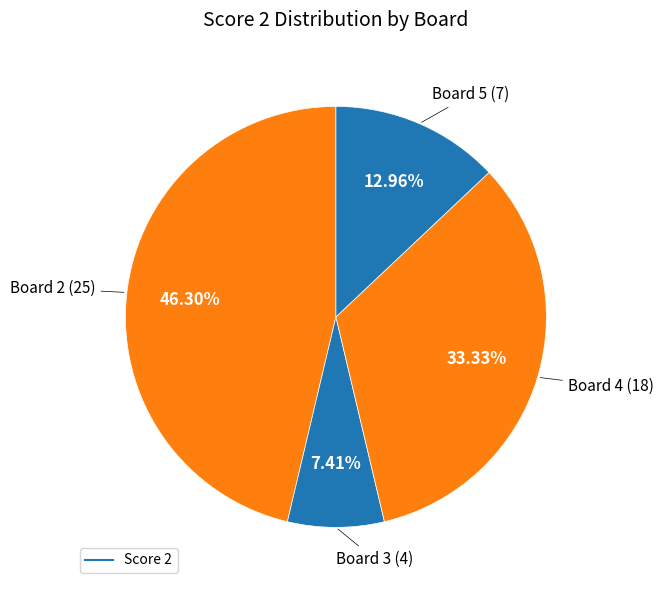

What is the largest slice in the pie chart?

Board 2